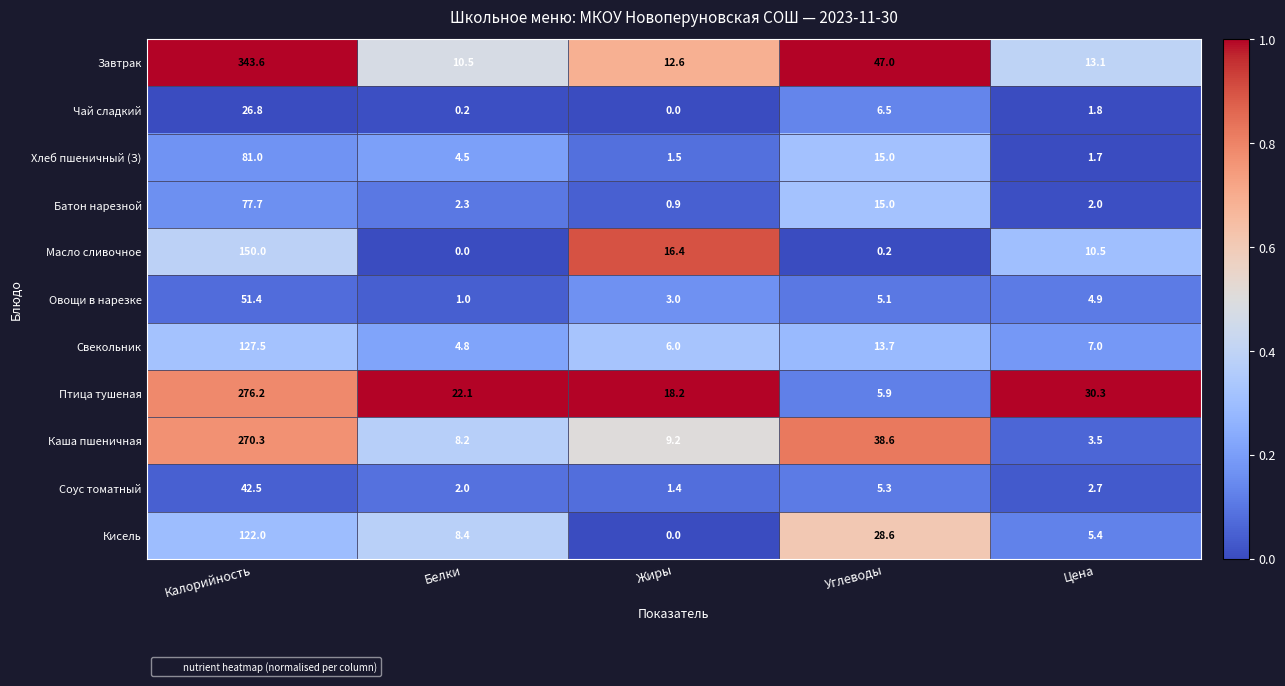

At which label is Соус томатный closest to 21?

Углеводы